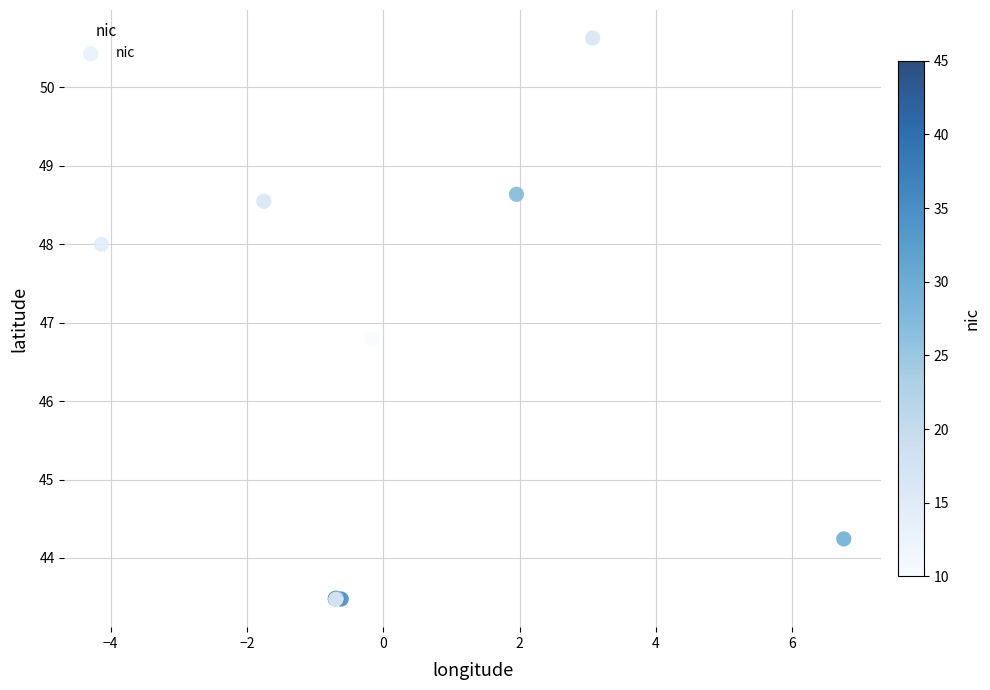

What Y value in the scatter plot is closest to 47?

46.8